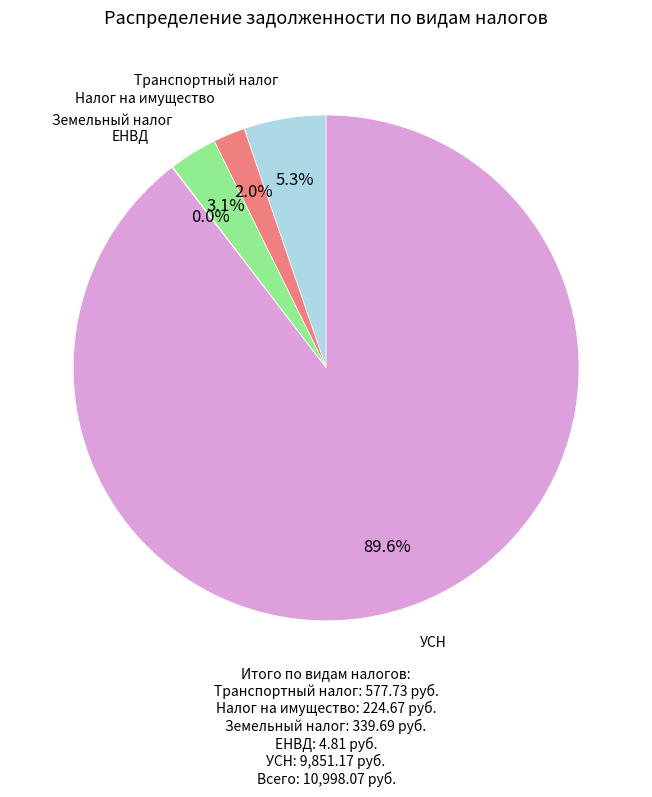

Is there a majority slice in this chart?

Yes